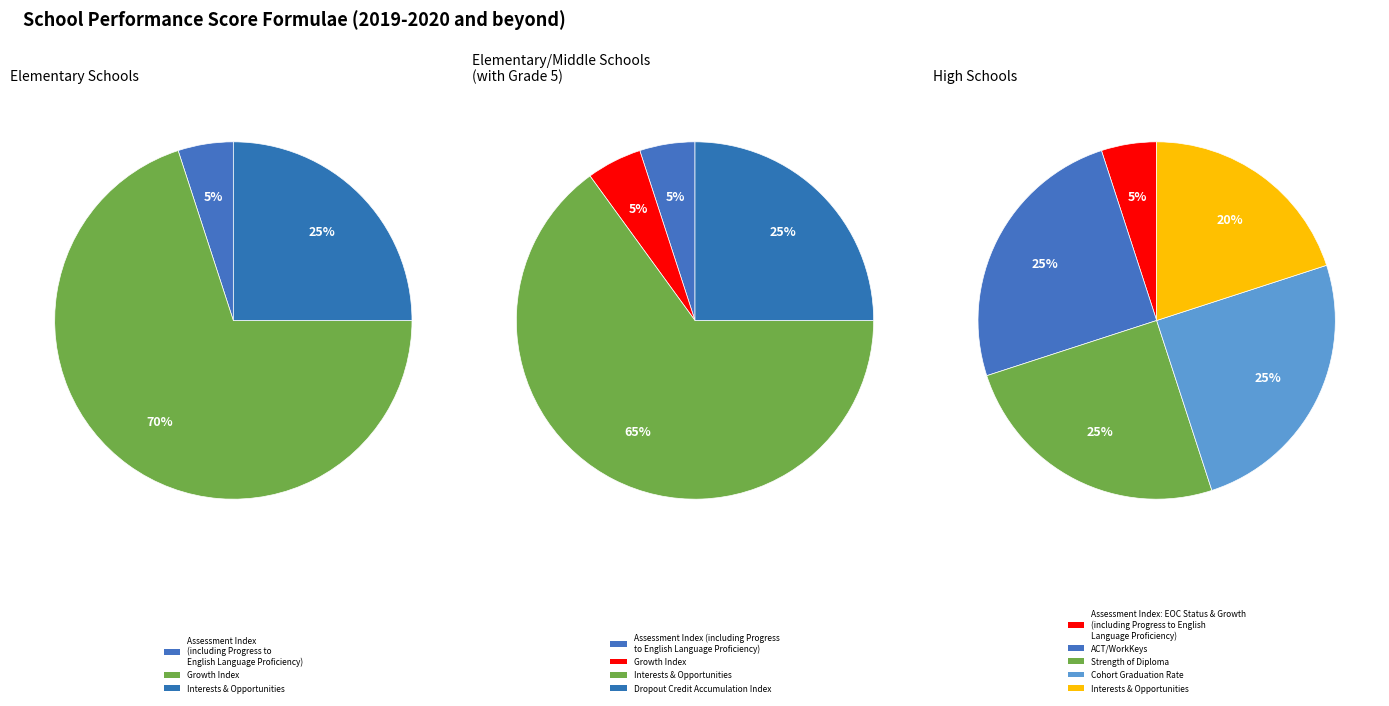

Count the number of slices in the pie.

12